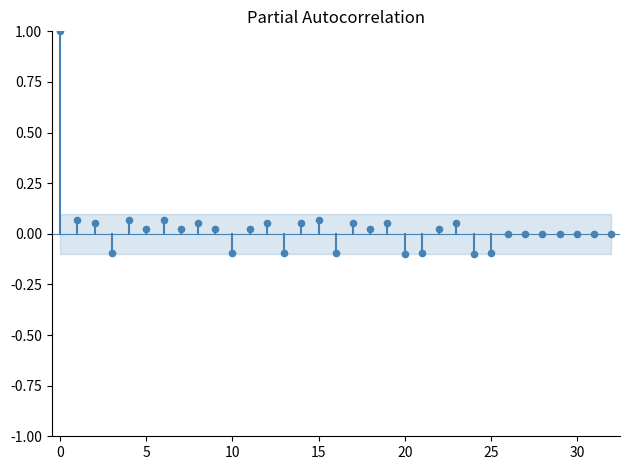

What is the range of Y values (max minus min)?

1.1